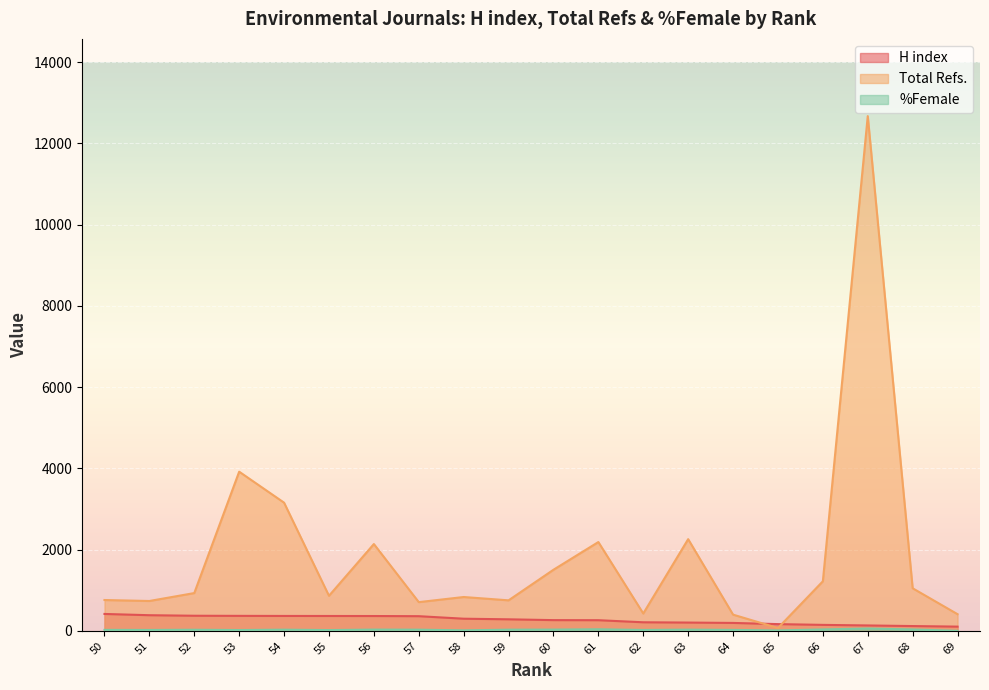

How many data points does each series have?

20